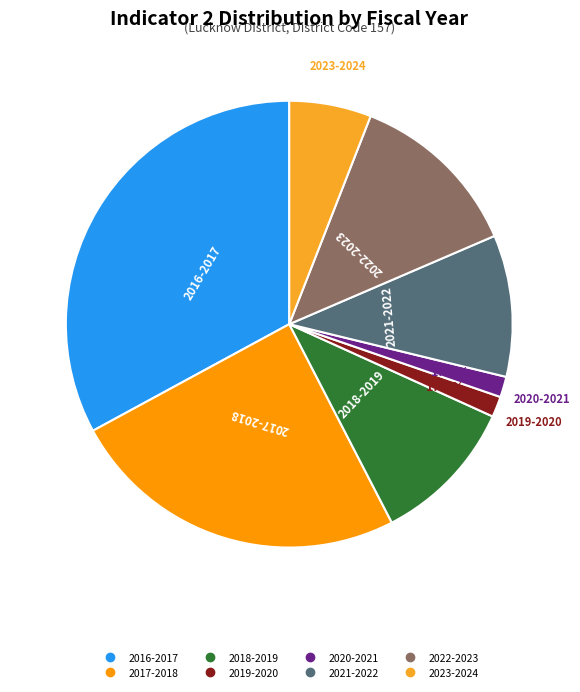

To the nearest percent, what is the difference between the 2020-2021 and 2017-2018 slice percentages?

23%